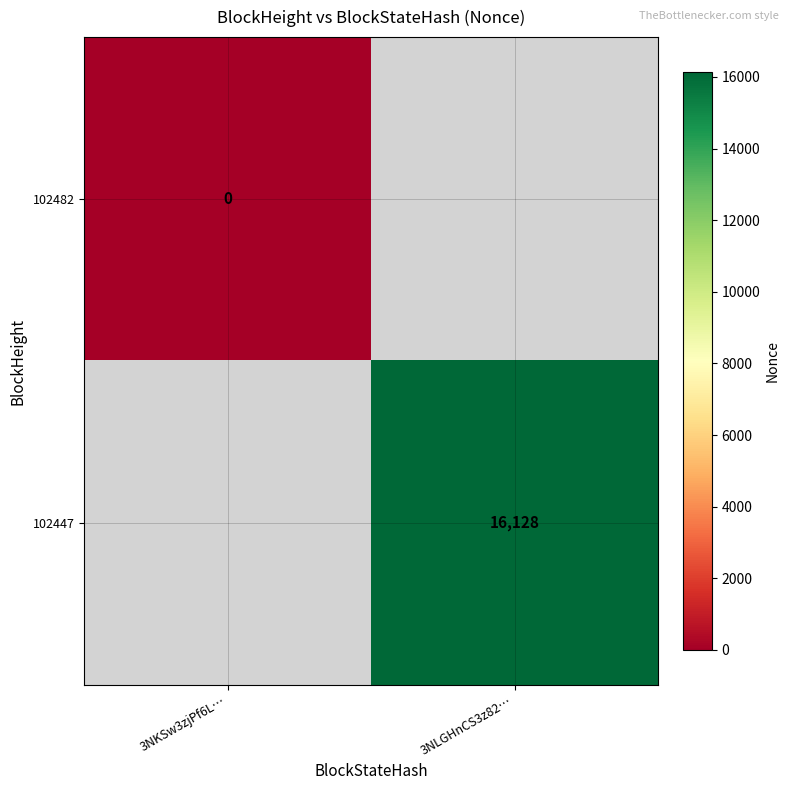

The 102447 series shows 16128 at 3NLGHnCS3z82…. True or false?

True